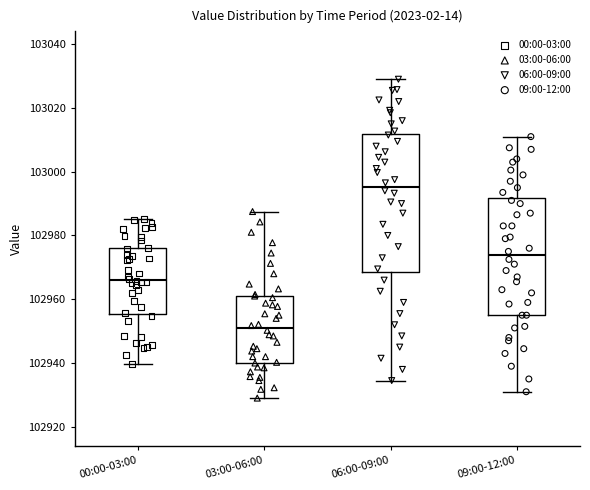

Which box's median line is the lowest?

03:00-06:00